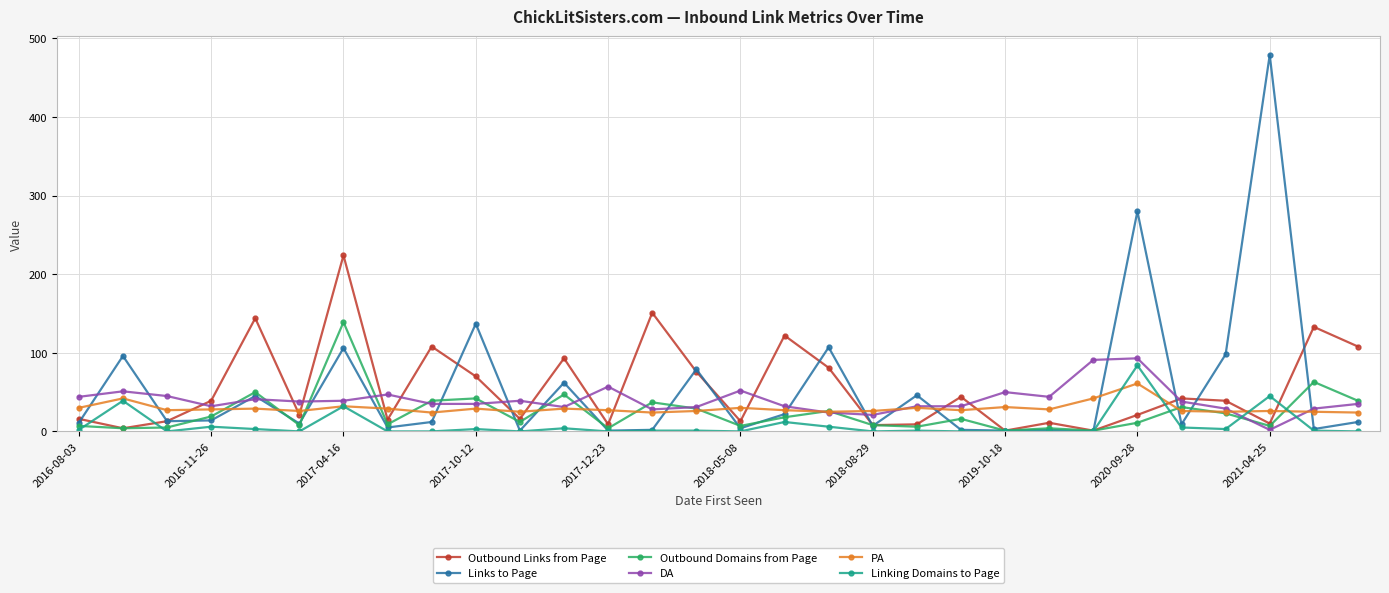

Which series has the largest range (max minus min)?

Links to Page